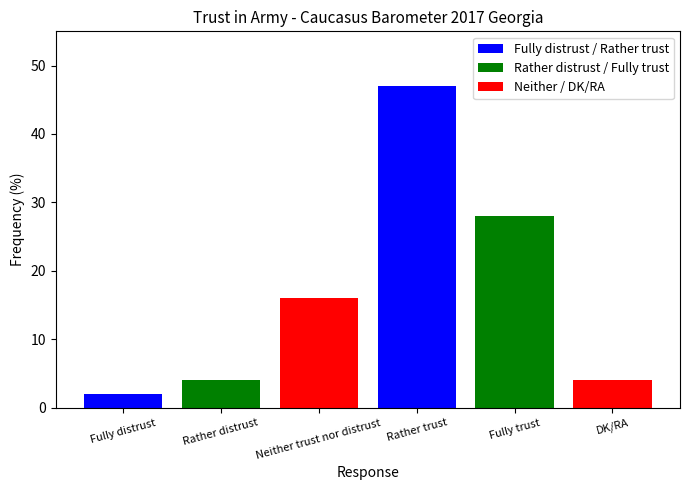

Where is the data nearest to the value 24?

Fully trust